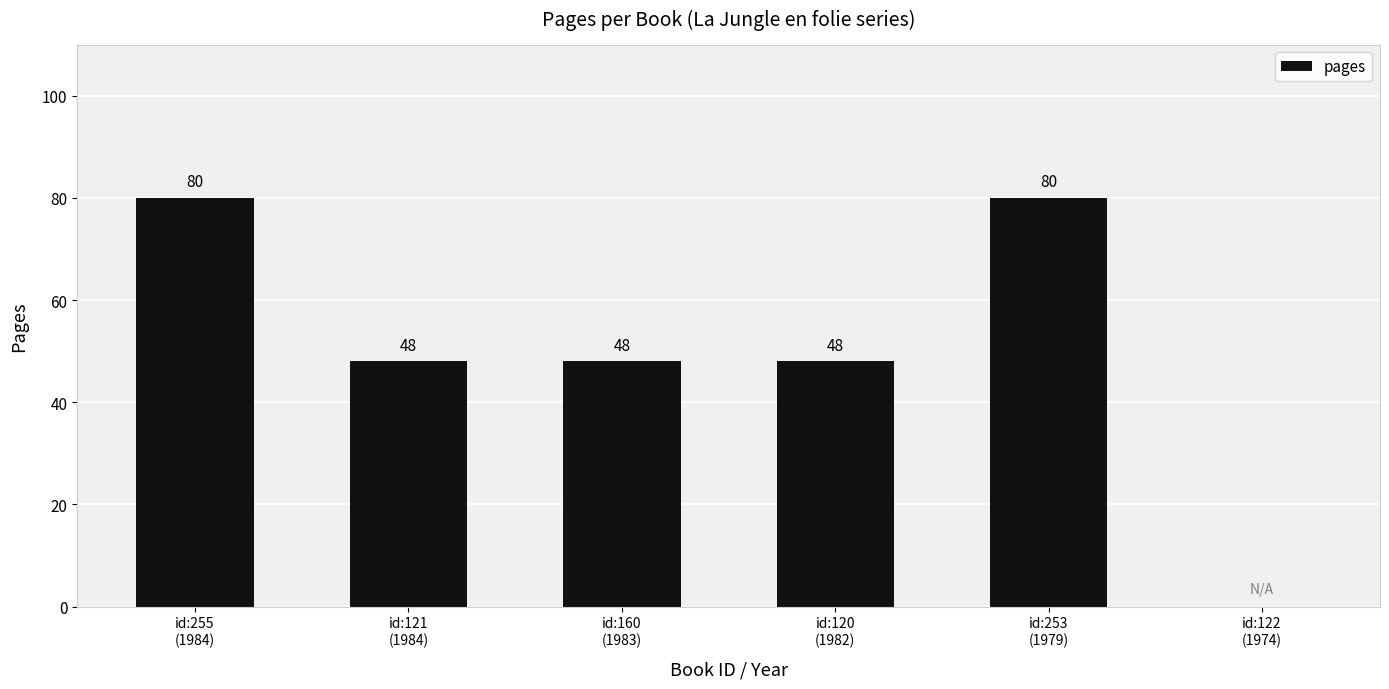

What is the sum of all values?

304